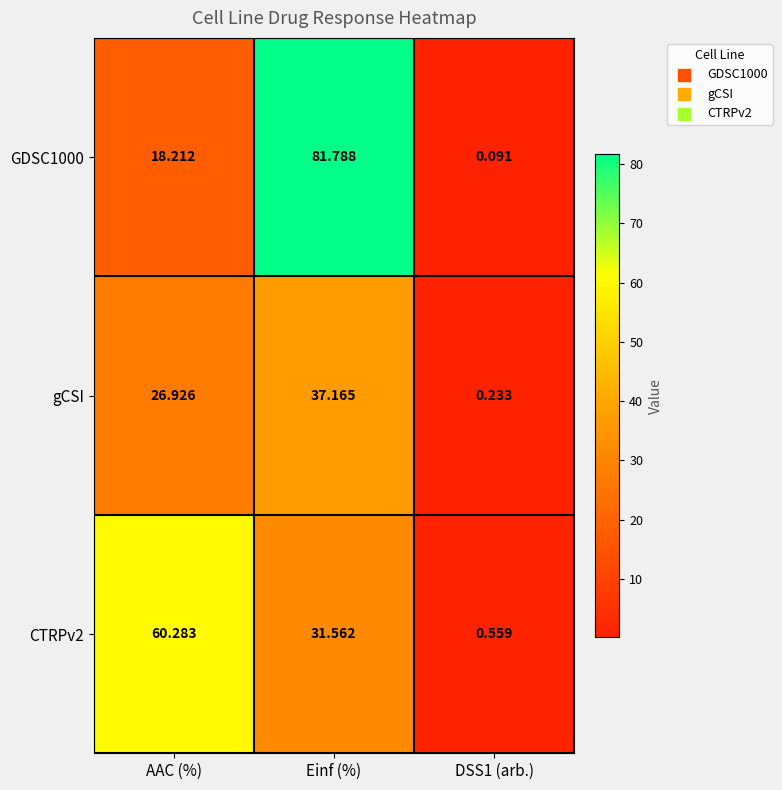

How many categories are shown in the chart?

3